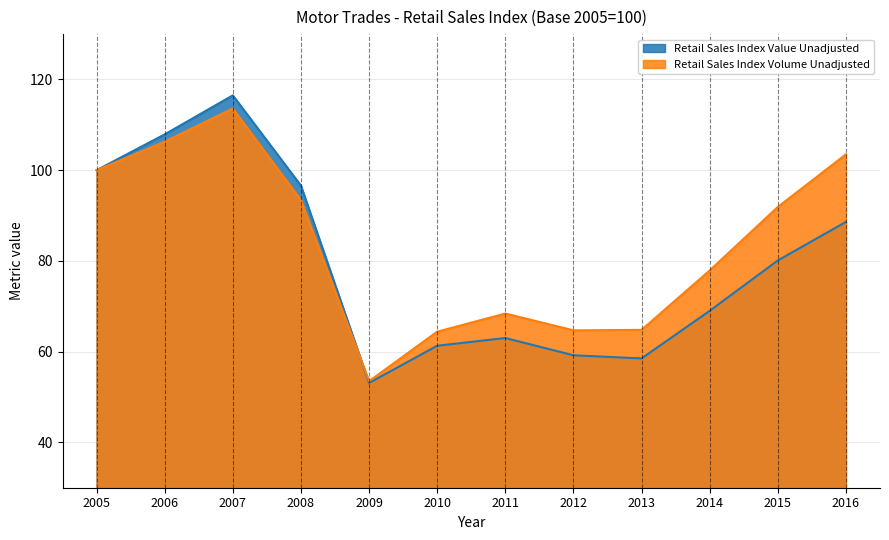

How many interior local peaks does the Retail Sales Index Volume Unadjusted series have?

2